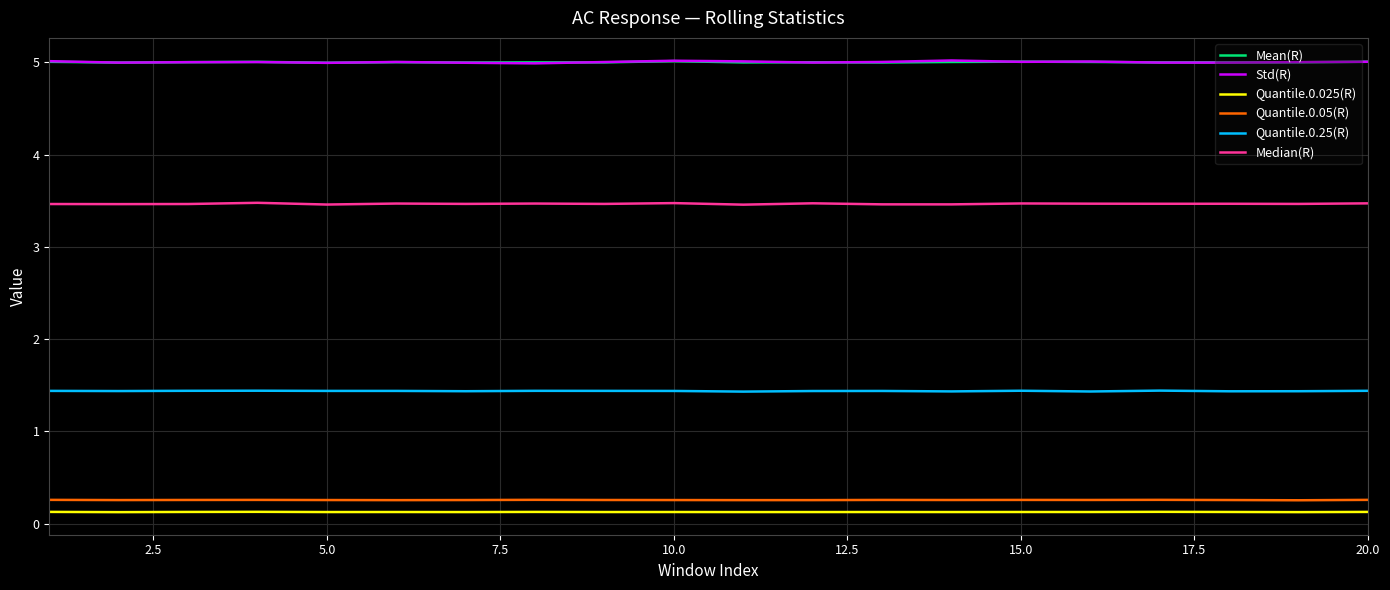

At how many categories does at least one series exceed 2?

20